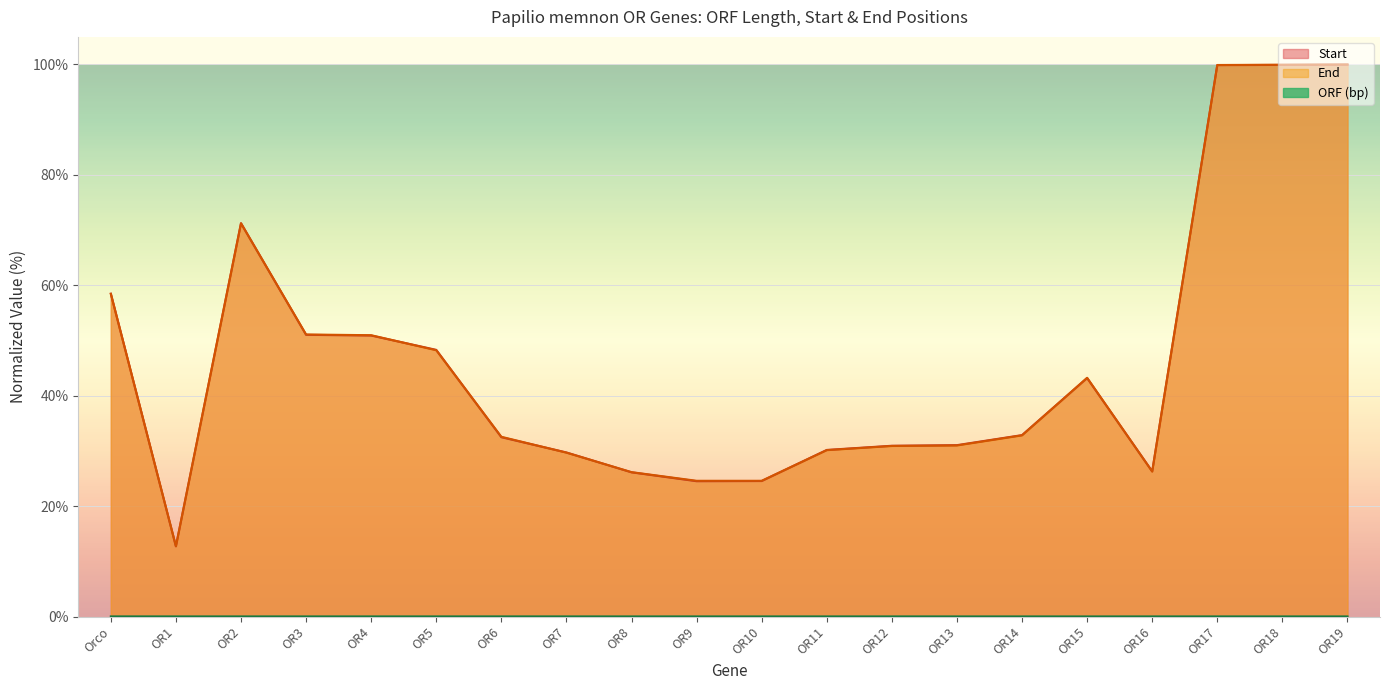

True or false: Start and End cross at least once.

True